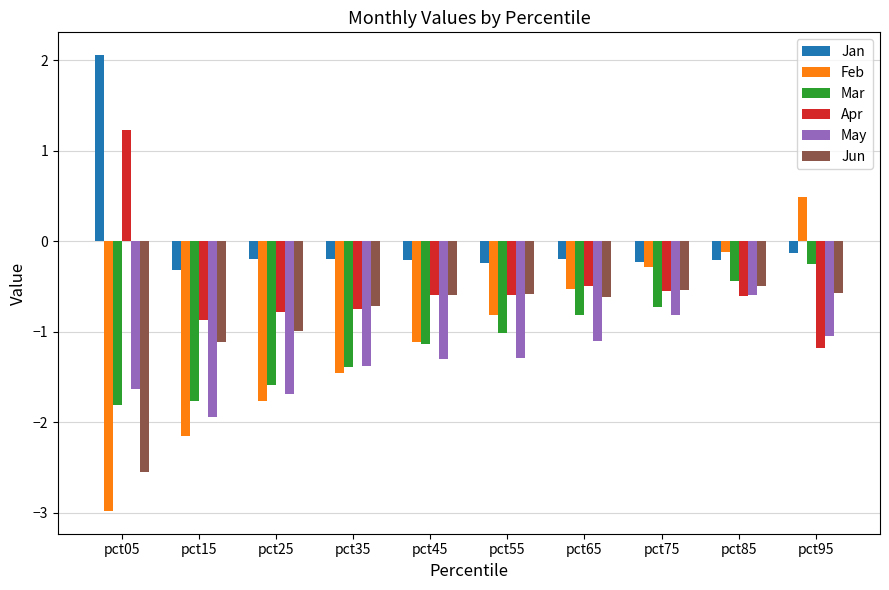

What is the smallest value displayed?

-3.0